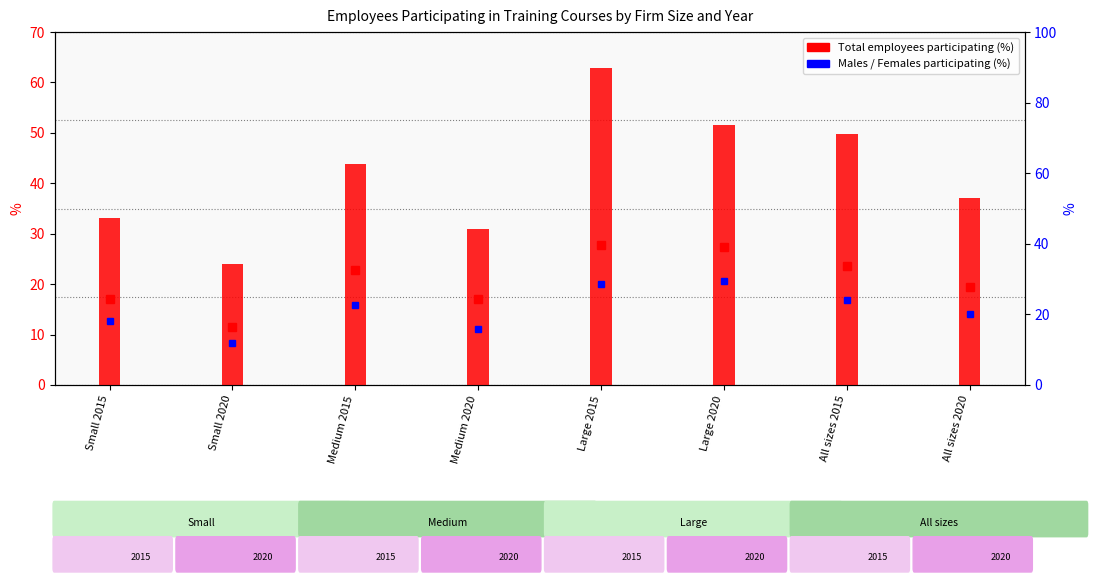

What is the change in value from Medium 2020 to All sizes 2020?

+6.1